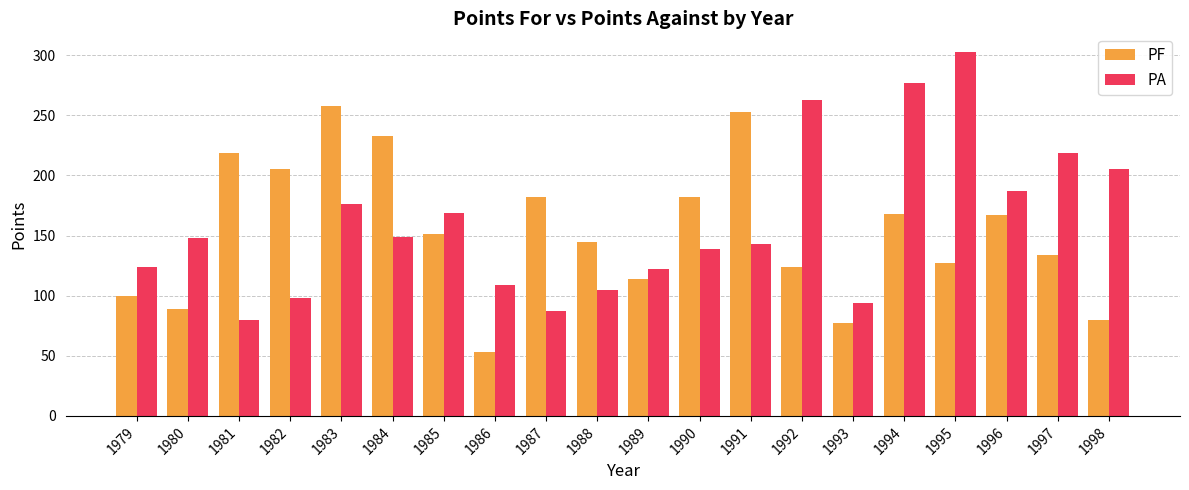

What value does the PF series have at 1991, to the nearest 10?

250